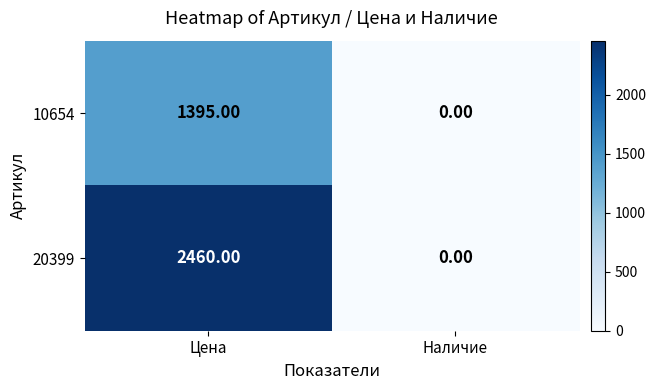

List the series in order of their peak value, highest first.

20399, 10654